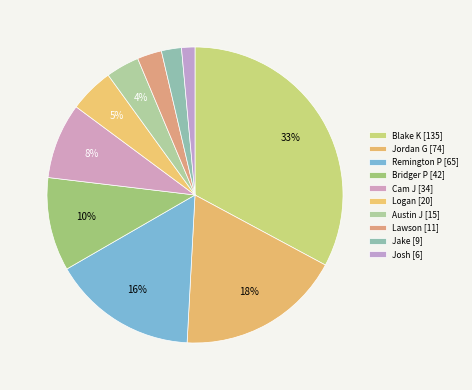

What is the total percentage of Remington P [65] and Josh [6]?

17.3%